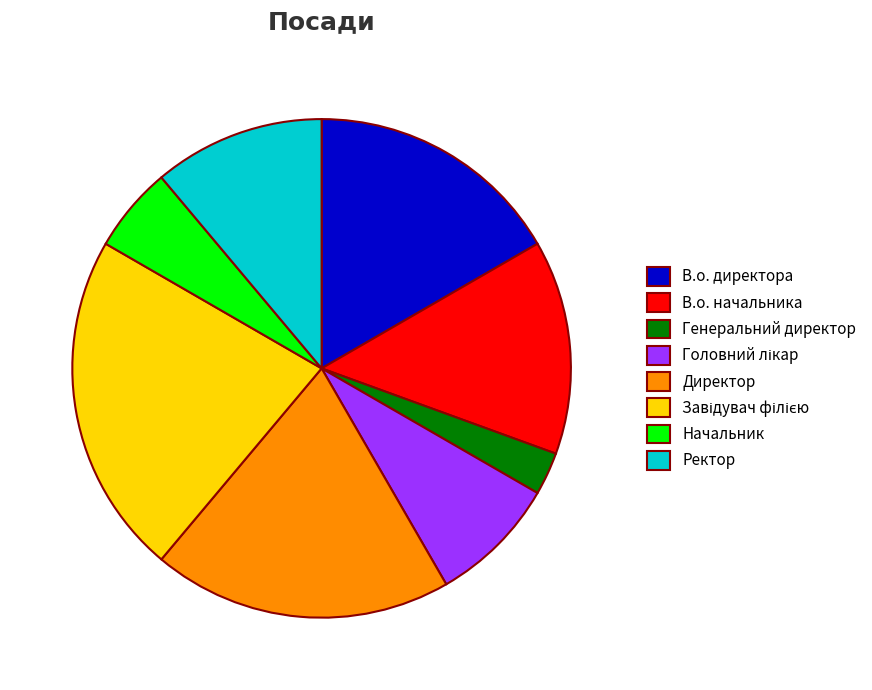

True or false: Директор accounts for 5% of the total.

False